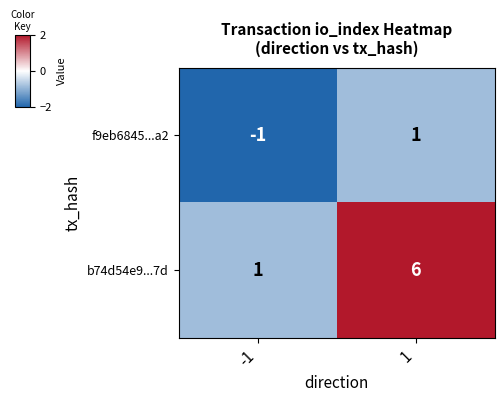

Rank the series by their maximum value, from highest to lowest.

b74d54e9...7d, f9eb6845...a2